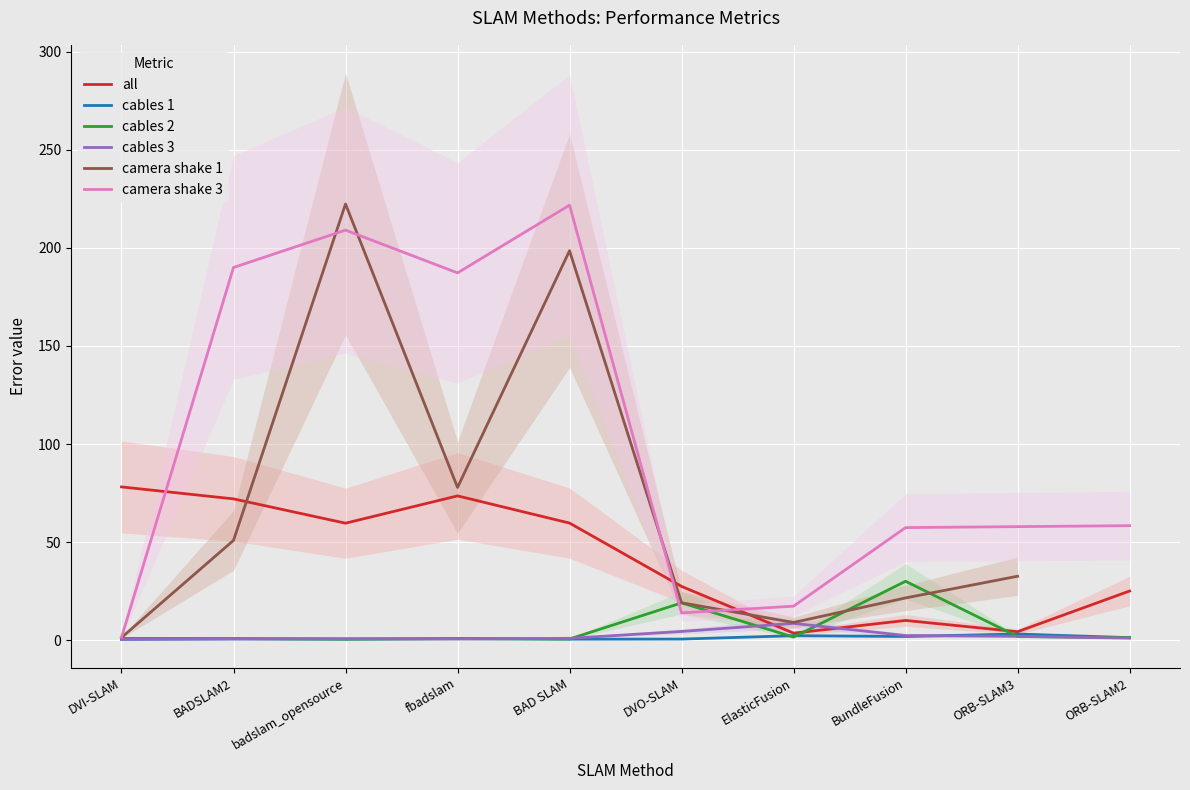

The value of all at DVI-SLAM is 78.1. True or false?

True